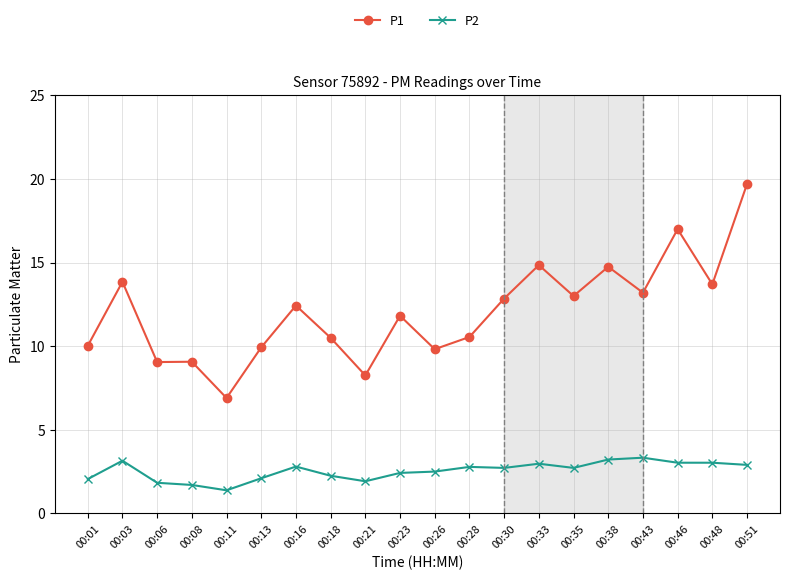

At which label does P1 reach its minimum?

00:11